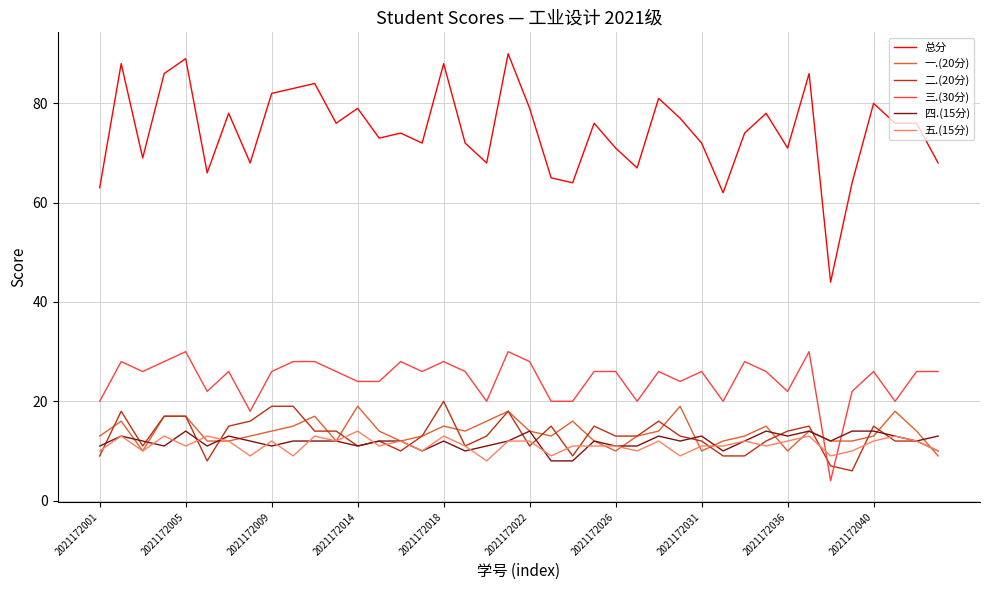

Which series has the largest range (max minus min)?

总分